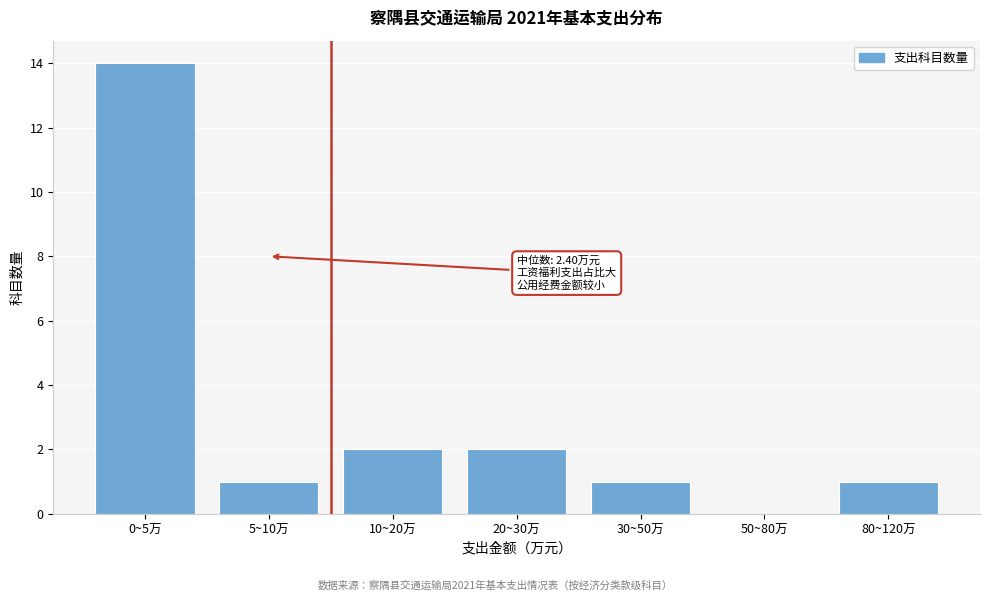

Reading right to left, extract all data points from this chart.

80~120万=1	50~80万=0	30~50万=1	20~30万=2	10~20万=2	5~10万=1	0~5万=14